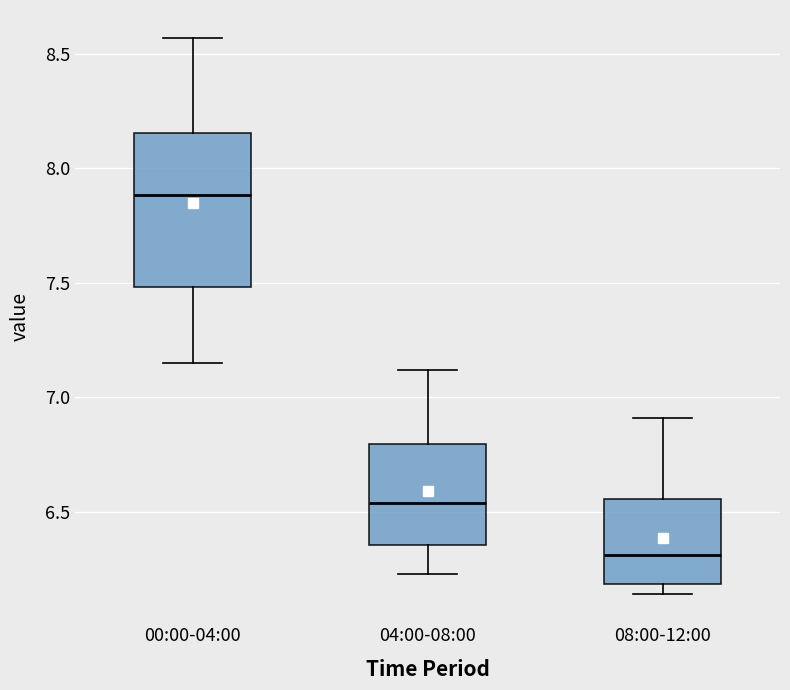

Which box is the tallest, from its lower edge to its upper edge?

00:00-04:00